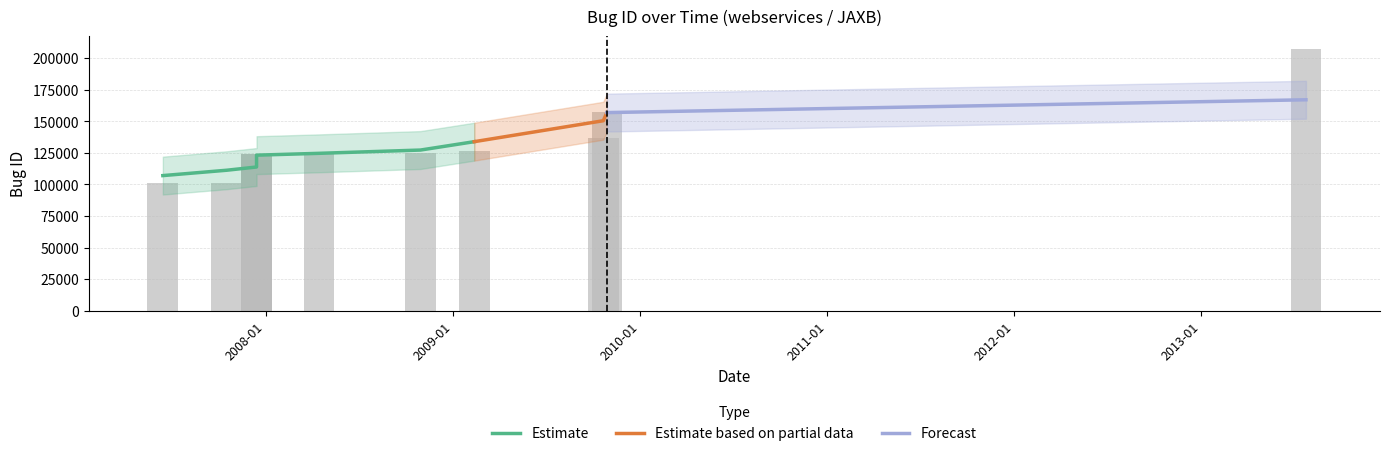

What is the average value?

131366